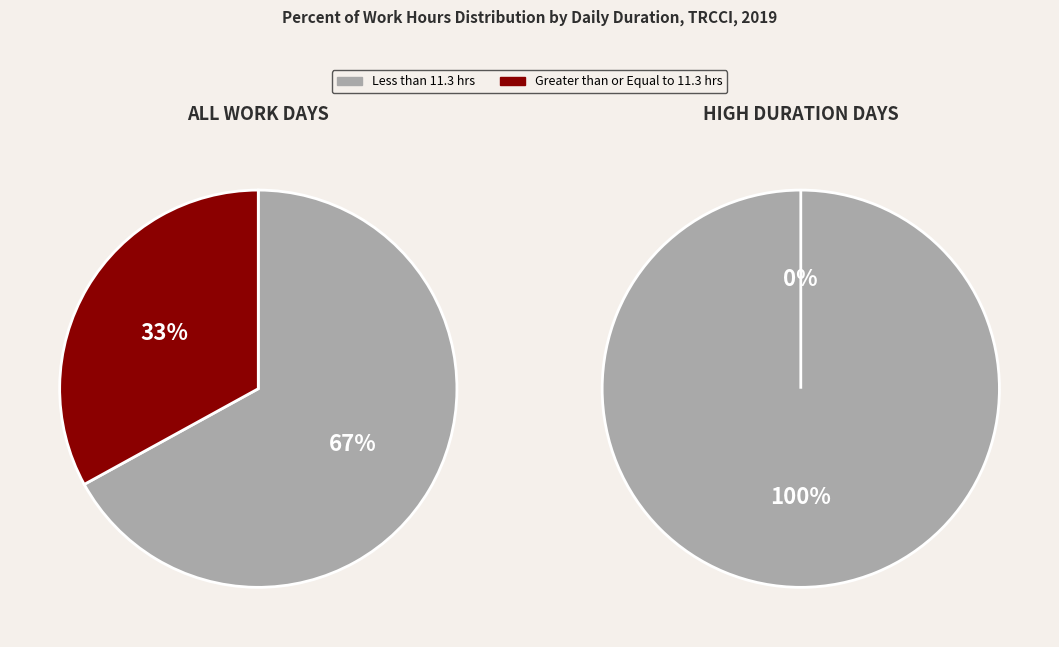

Does 10 represent more than half of the total?

No